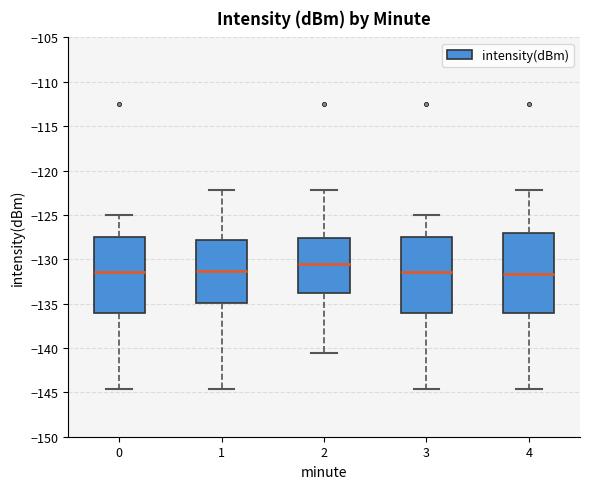

Where is the lower edge of the box at x = 0 on the y-axis? The values are not printed on the chart, so give them approximately, as read against the axis.

-136.0